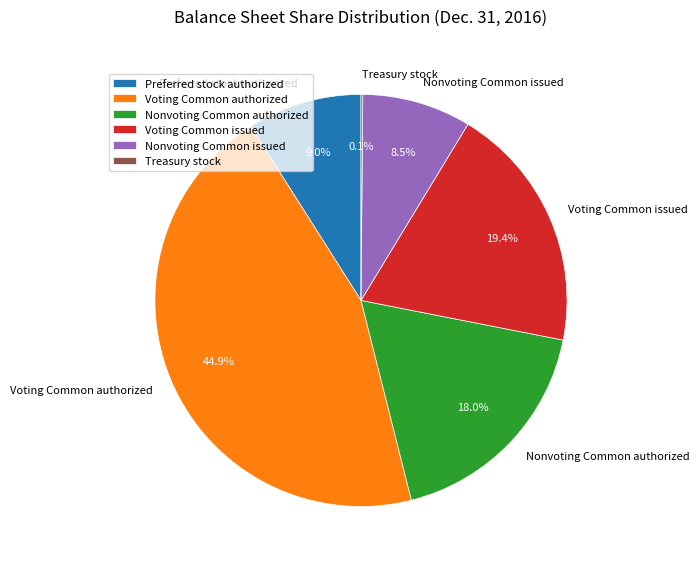

Which has a higher value, Preferred stock authorized or Nonvoting Common authorized?

Nonvoting Common authorized